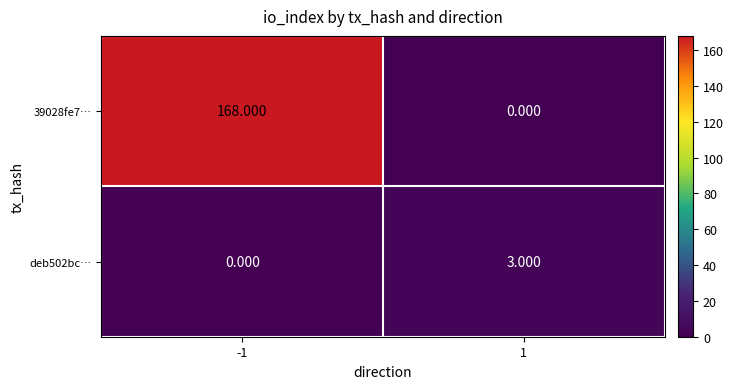

What is the total value across all series at -1?

168